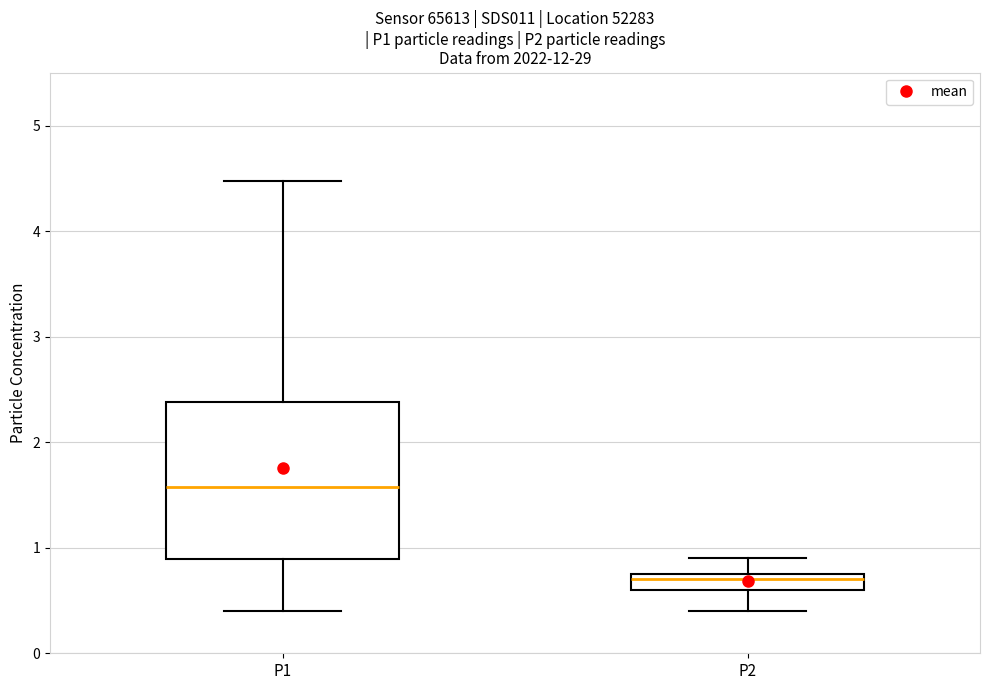

Reading left to right, transcribe this box plot: for each box, give where its median line is, the range the box spans, and where its two whiskers end, as read against the y-axis. The values are not printed on the chart, so give them approximately, as read against the axis.

P1: median 1.6, box 0.9 to 2.4, whiskers 0.4 to 4.5
P2: median 0.7, box 0.6 to 0.8, whiskers 0.4 to 0.9